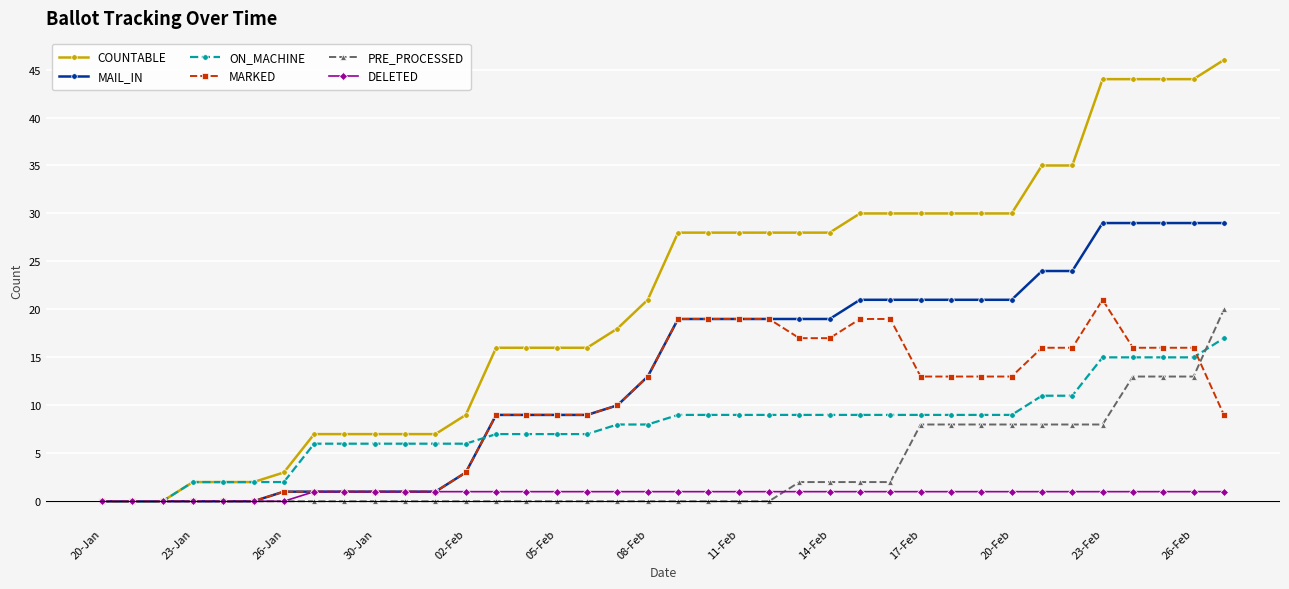

What is the value of the PRE_PROCESSED point at the 31st from the left?

8